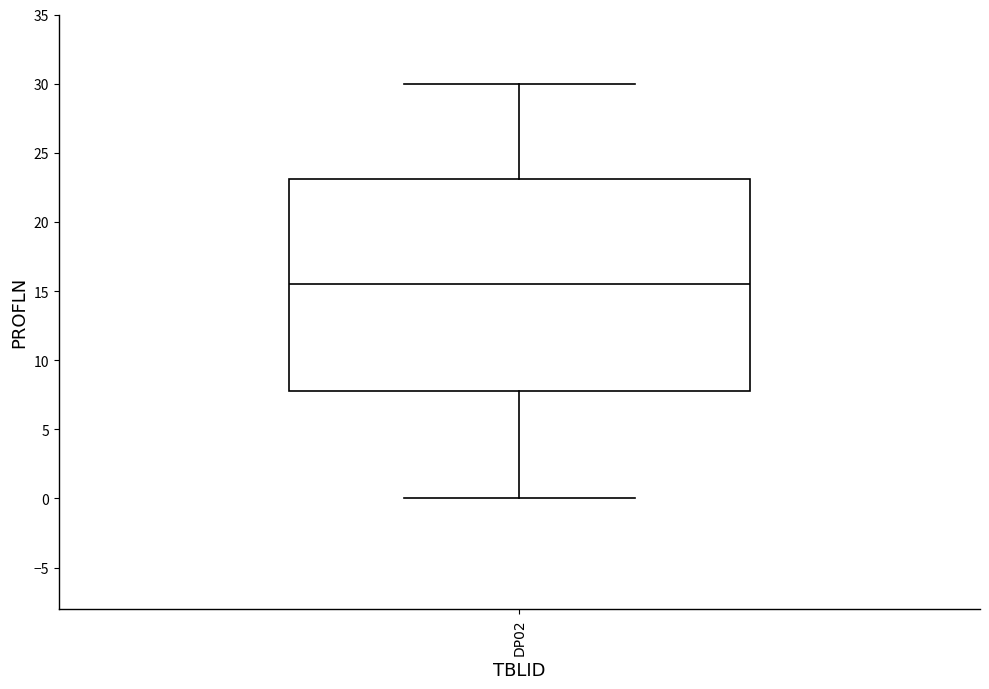

Where does the lower whisker of the box for DP02 end on the y-axis? The values are not printed on the chart, so give them approximately, as read against the axis.

0.0